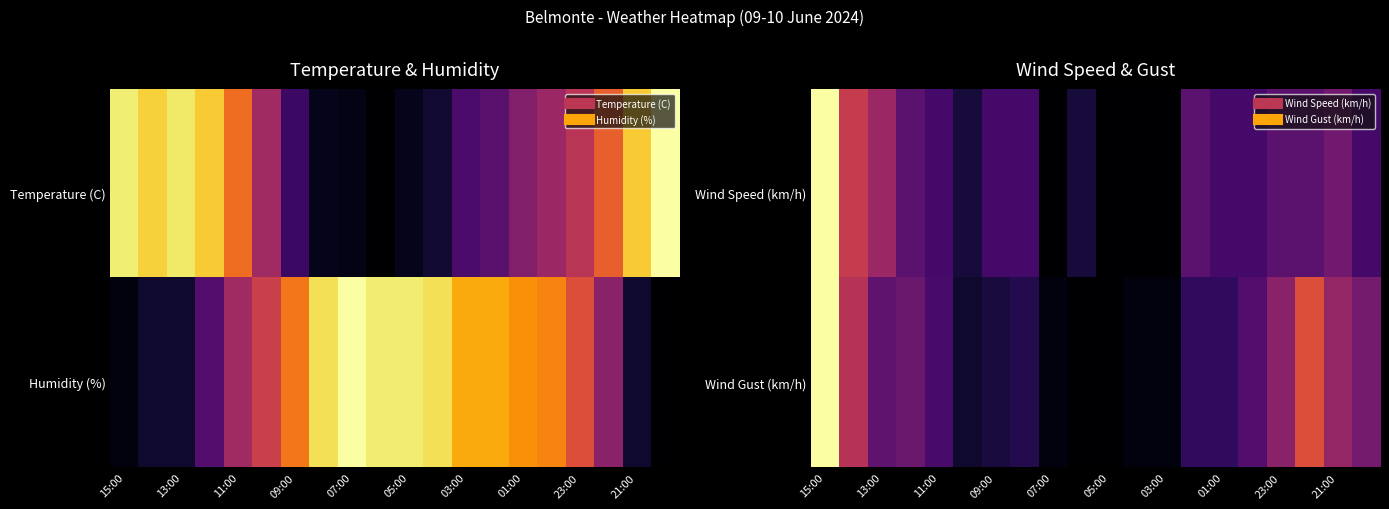

At how many categories does at least one series exceed 0?

19